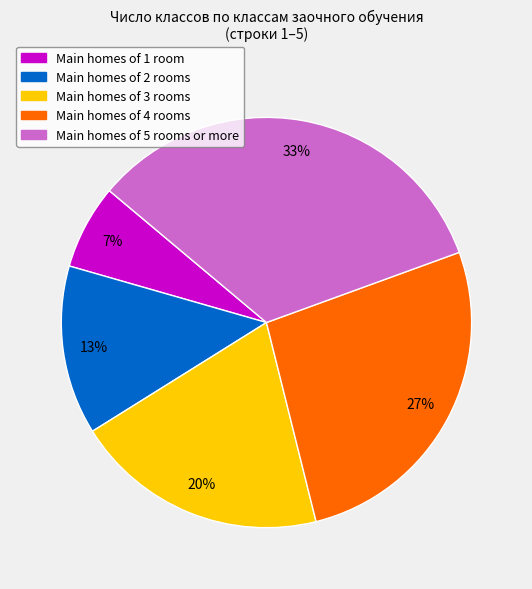

Is there a majority slice in this chart?

No